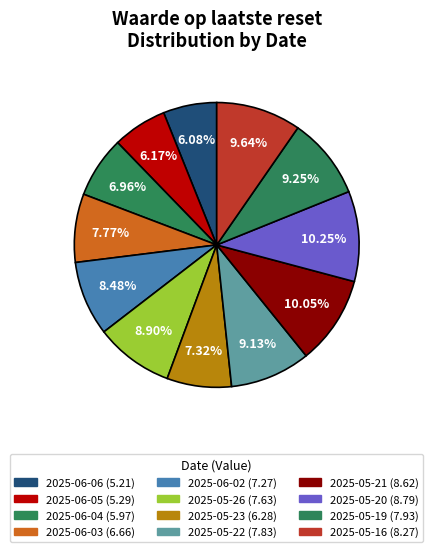

What is the smallest slice in the pie chart?

2025-06-06